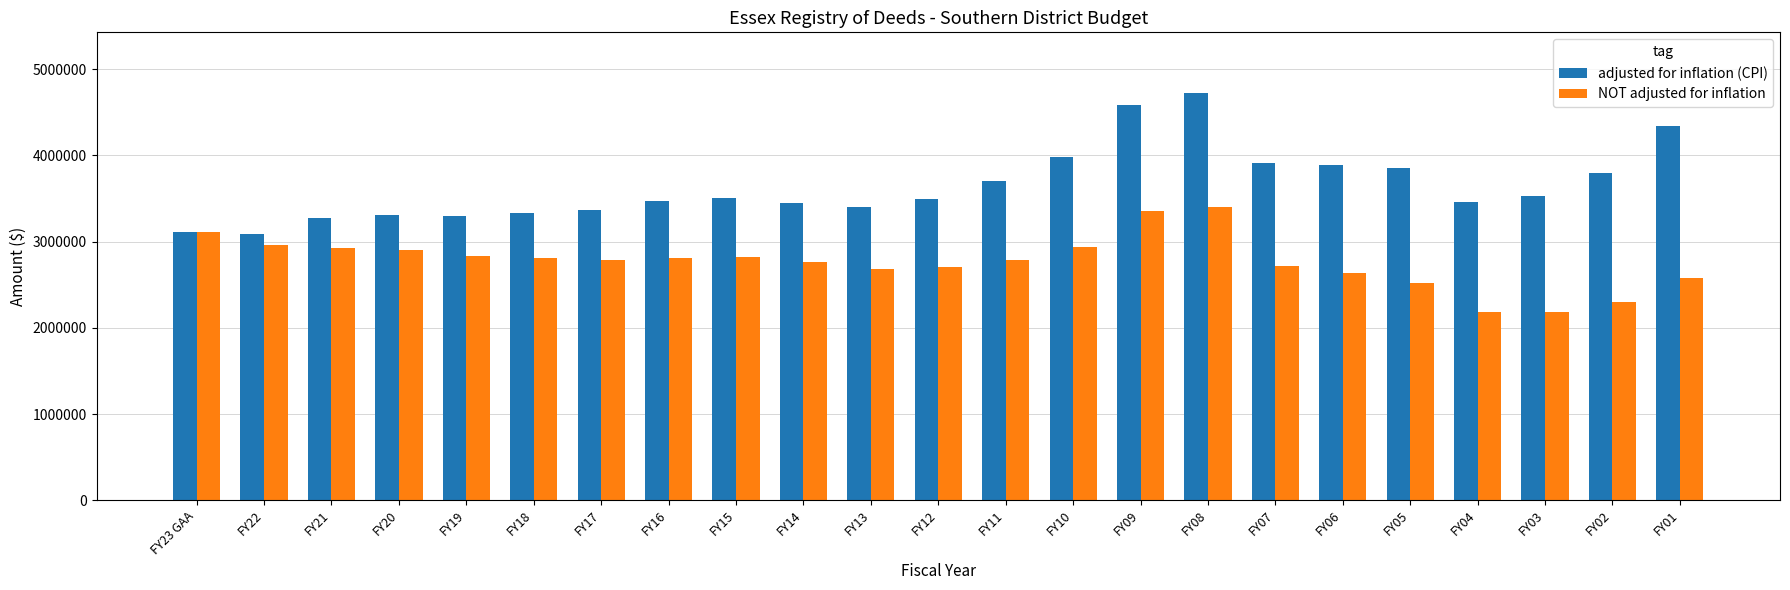

Is it true that adjusted for inflation (CPI) equals 3397472 at FY13?

True